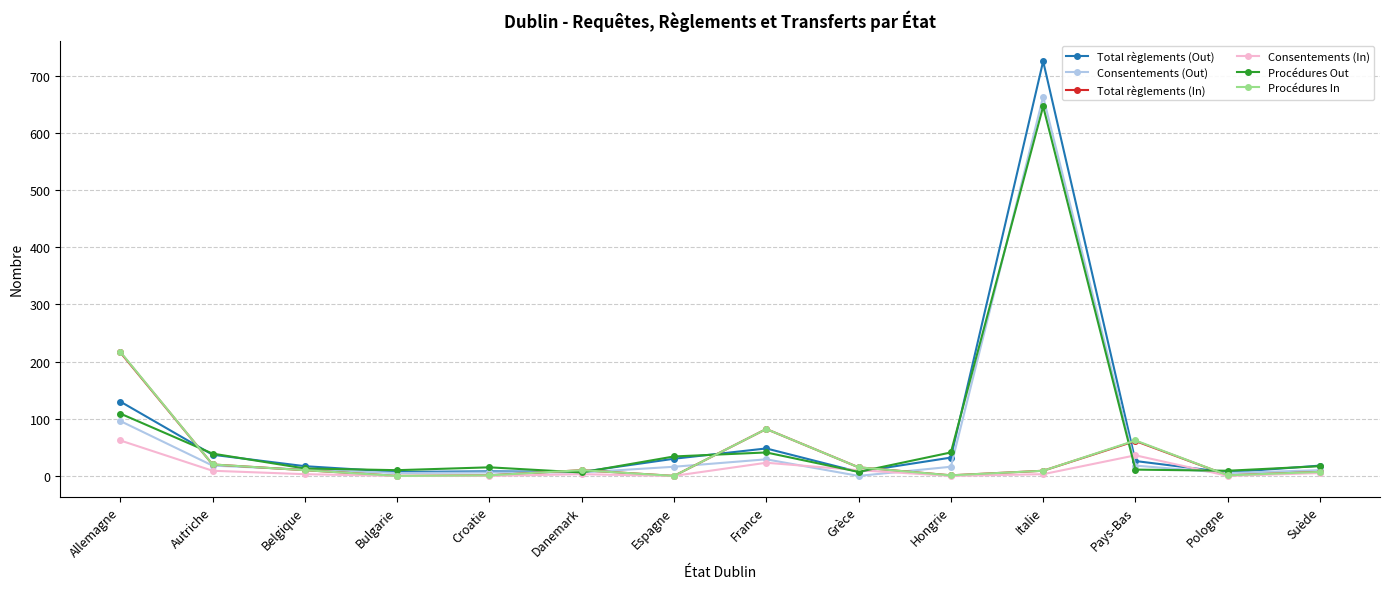

What is the label of the 5th point from the right?

Hongrie